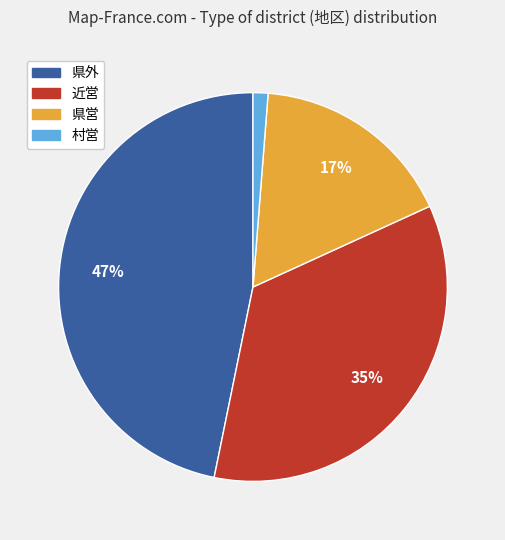

Is there a majority slice in this chart?

No